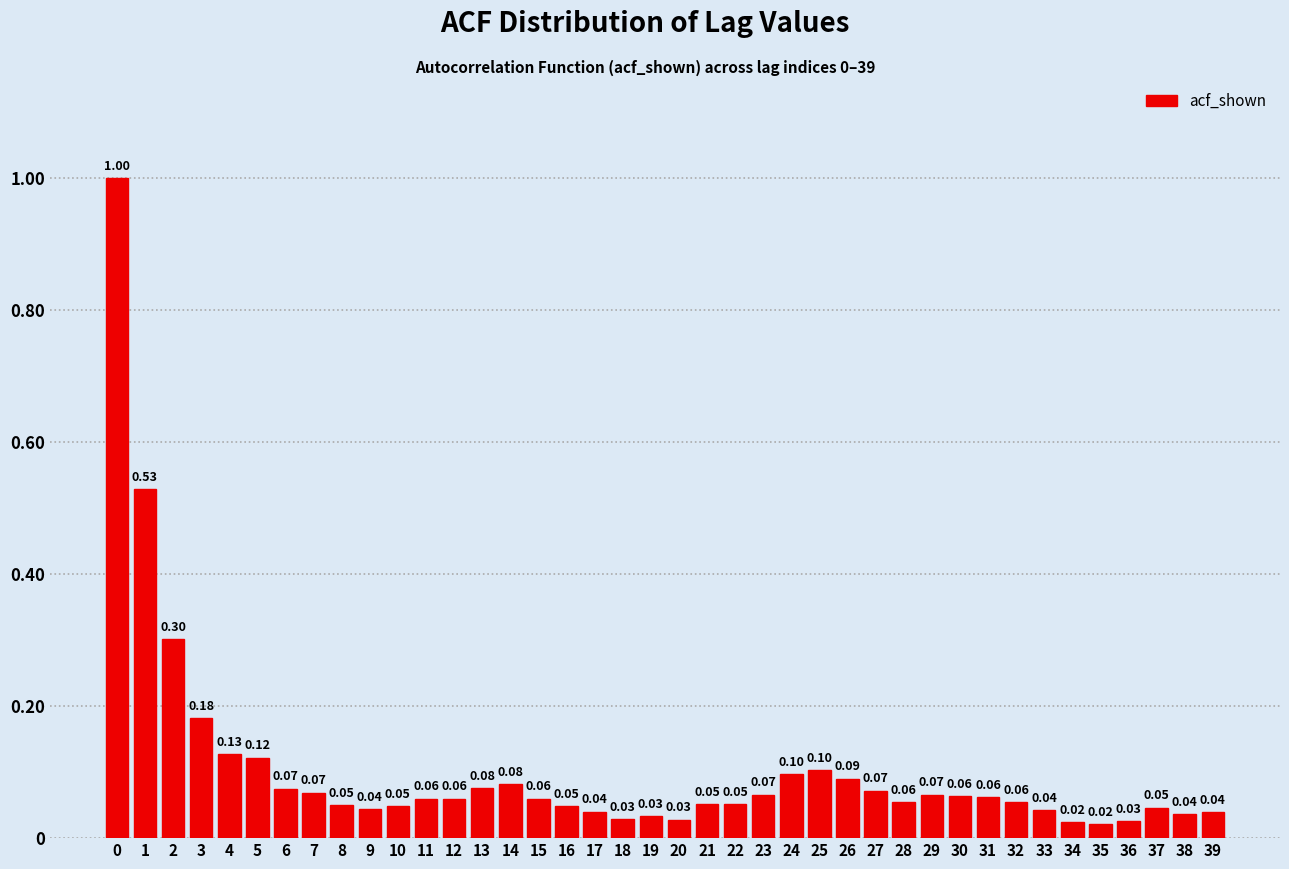

Which has a higher value, 31 or 5?

5